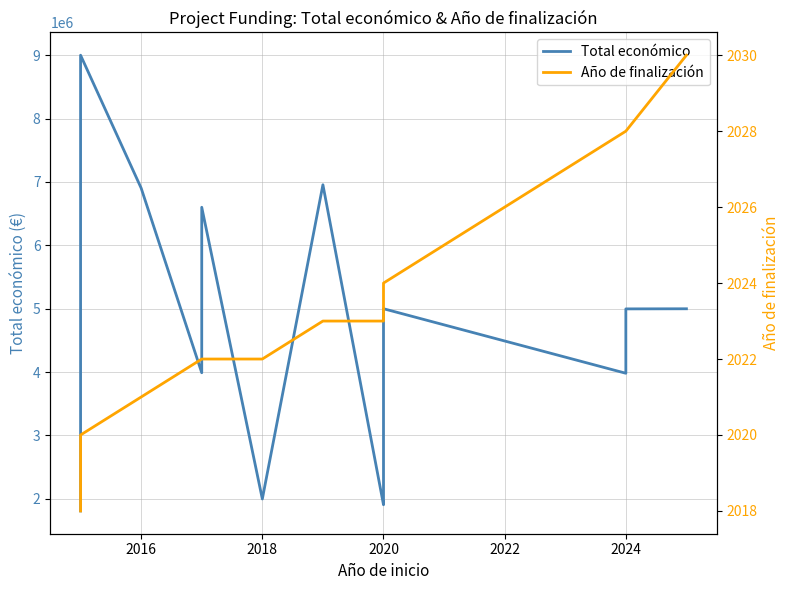

Which series has the largest range (max minus min)?

Total económico